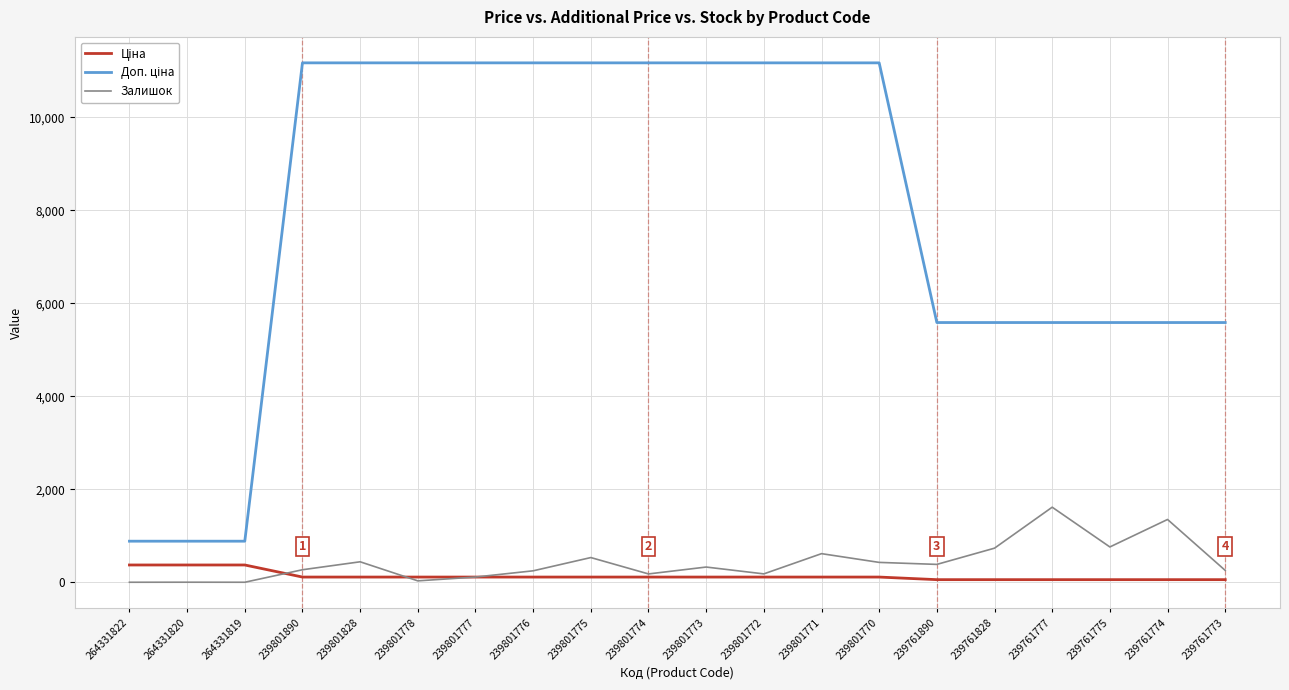

Is it true that Залишок equals 269.0 at 239801890?

True